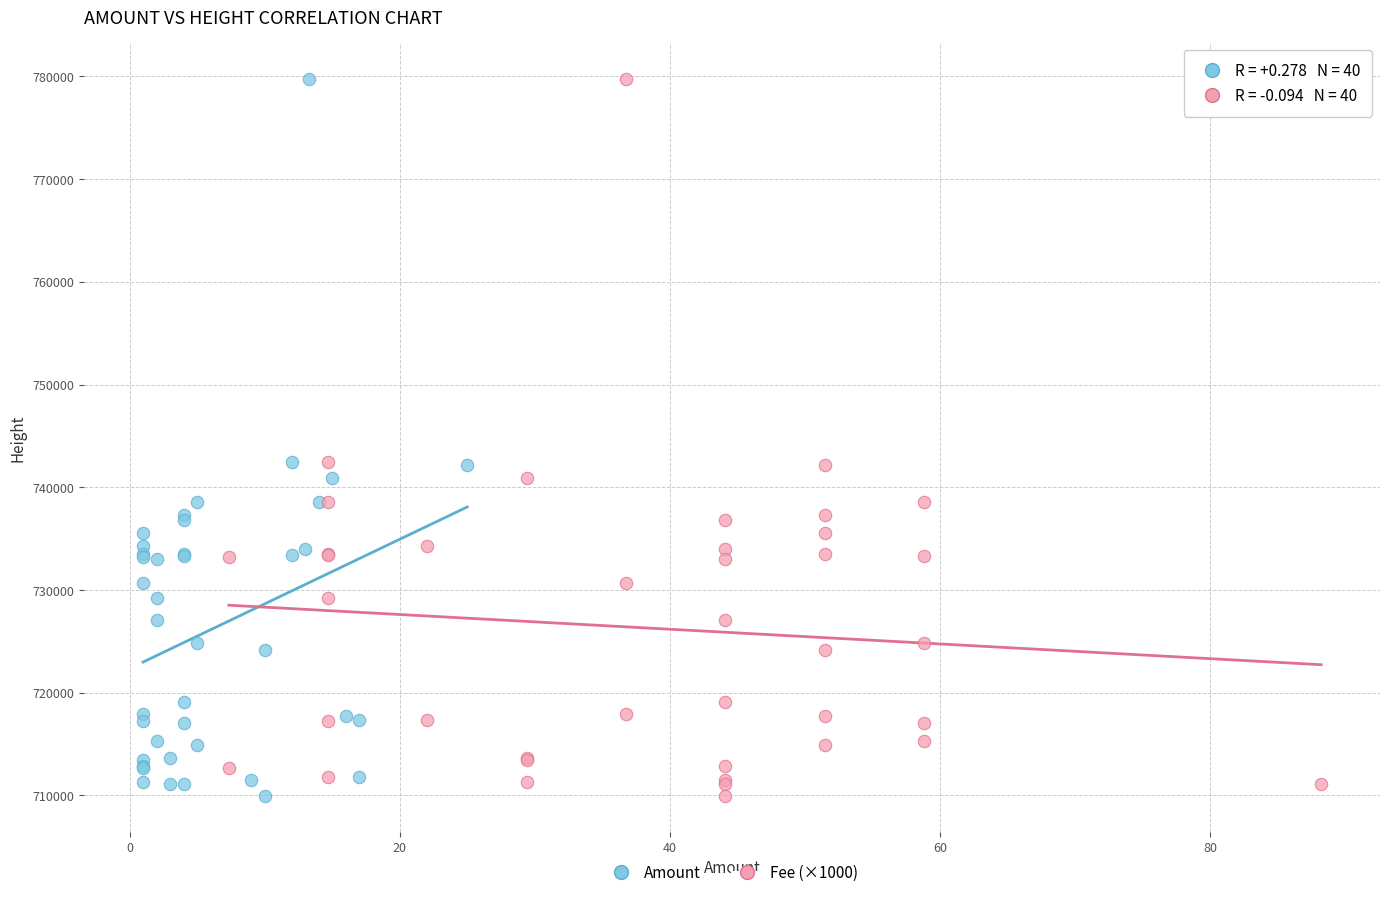

What are all the series names shown in the legend?

Amount, Fee (×1000)